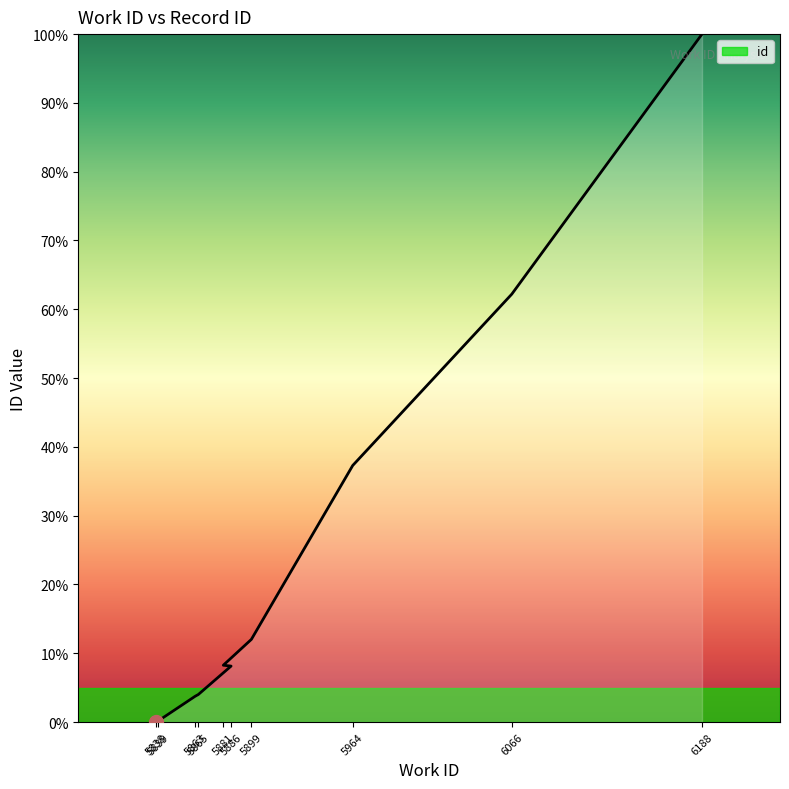

Reading left to right, transcribe all the data shown in this chart.

5838=0.0	5839=0.1	5863=3.8	5865=4.0	5886=8.1	5881=8.3	5899=12.0	5964=37.3	6066=62.2	6188=100.0